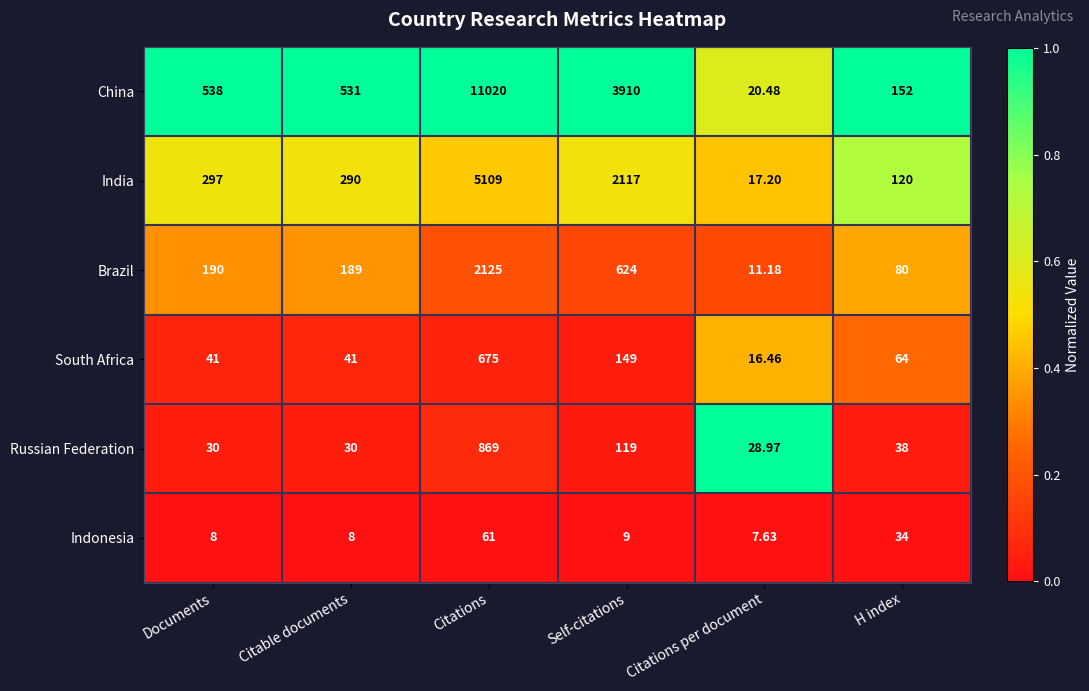

Which series has the largest range (max minus min)?

China